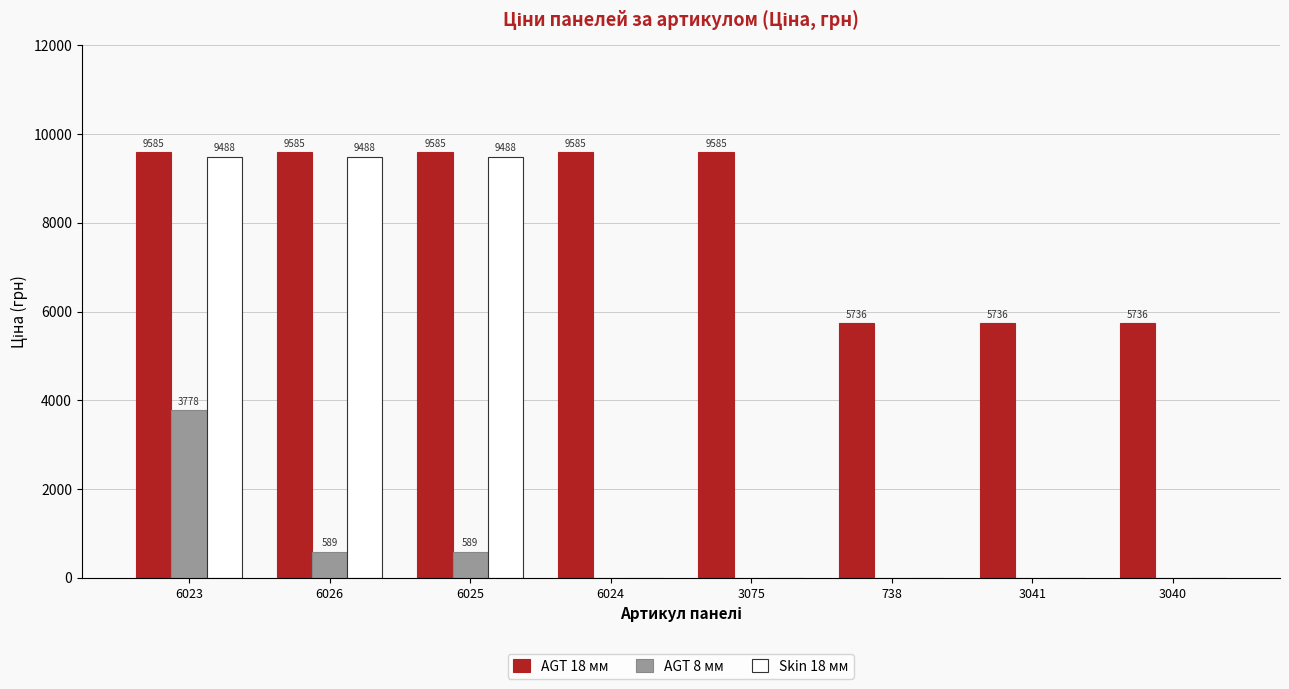

What is the highest value of the AGT 18 мм series?

9585.4